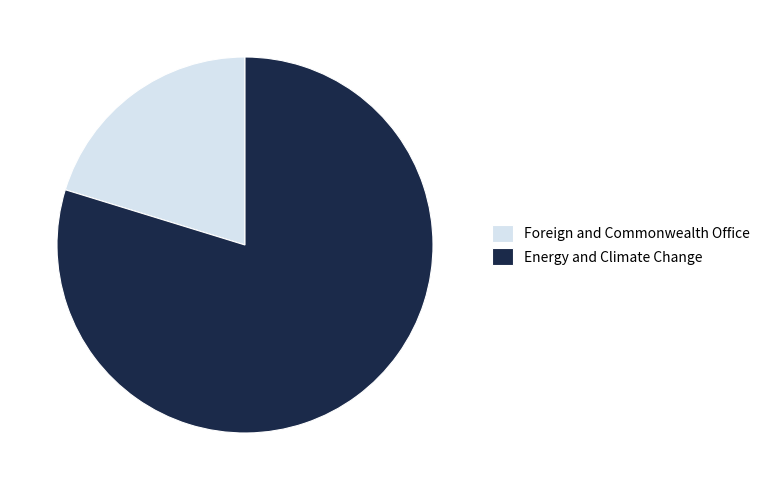

Which has a higher value, Foreign and Commonwealth Office or Energy and Climate Change?

Energy and Climate Change